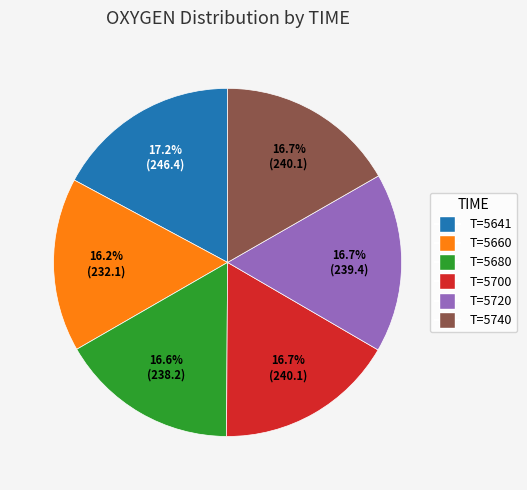

Combined, what portion of the pie is T=5700 and T=5680?

33.3%